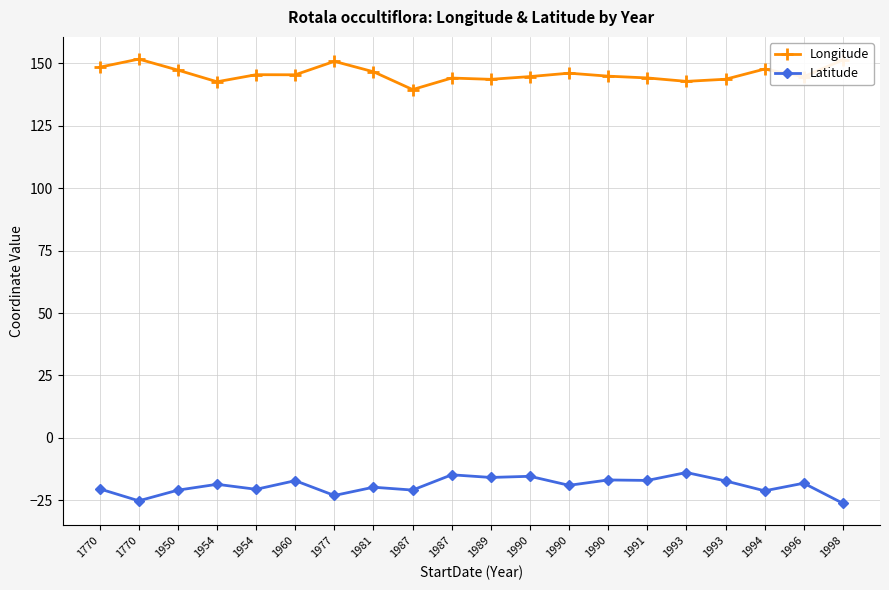

How many lines are shown in the chart?

2